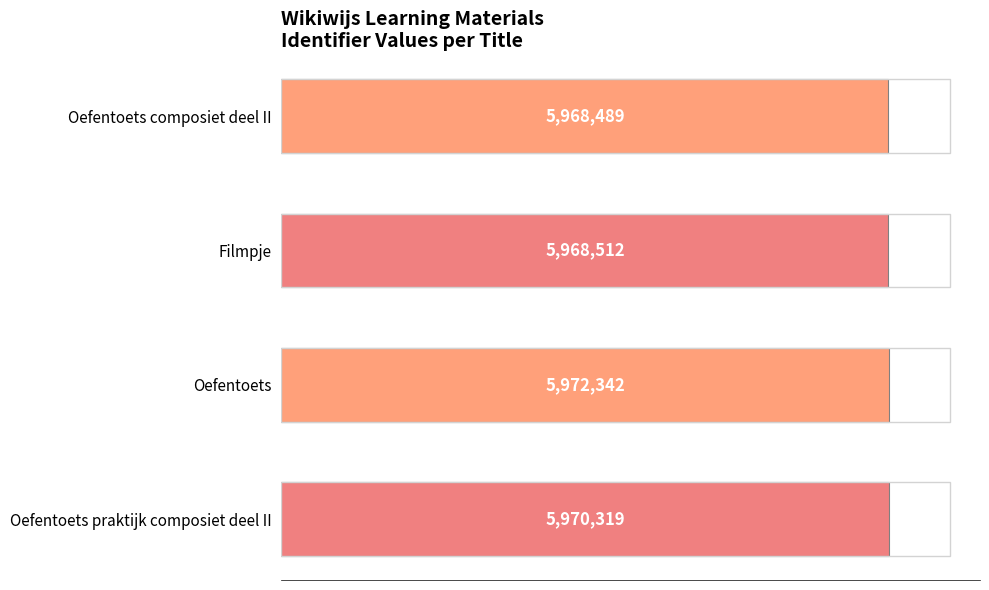

Are the bars horizontal?

Yes